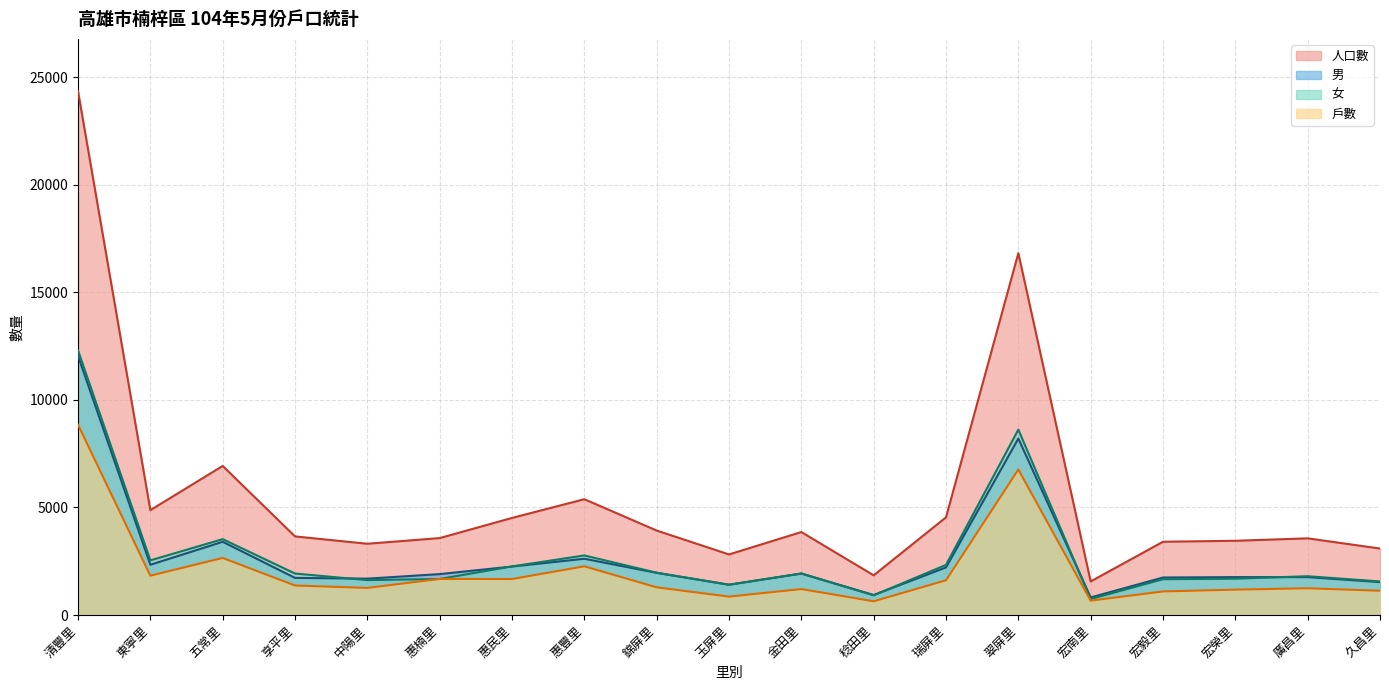

Which category has the highest value in the 戶數 series?

清豐里